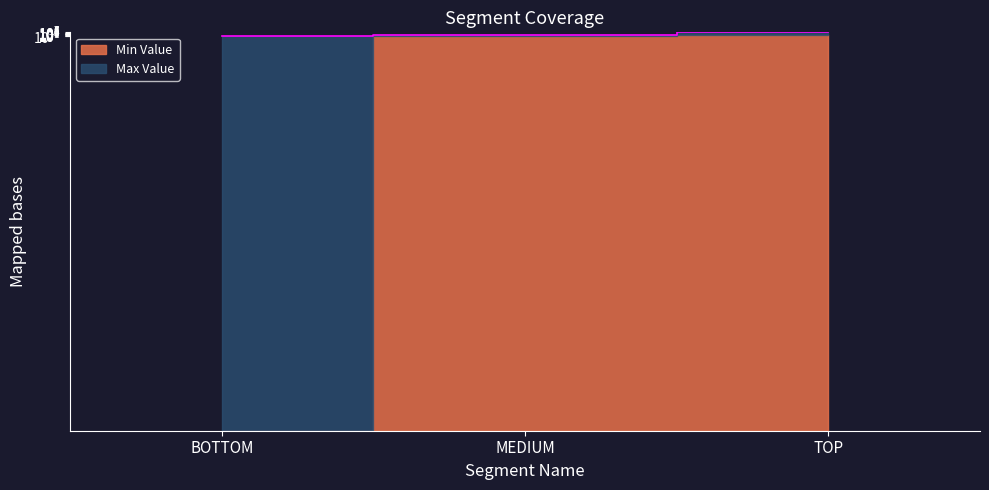

What is the difference between the maximum and second lowest values?

99999989